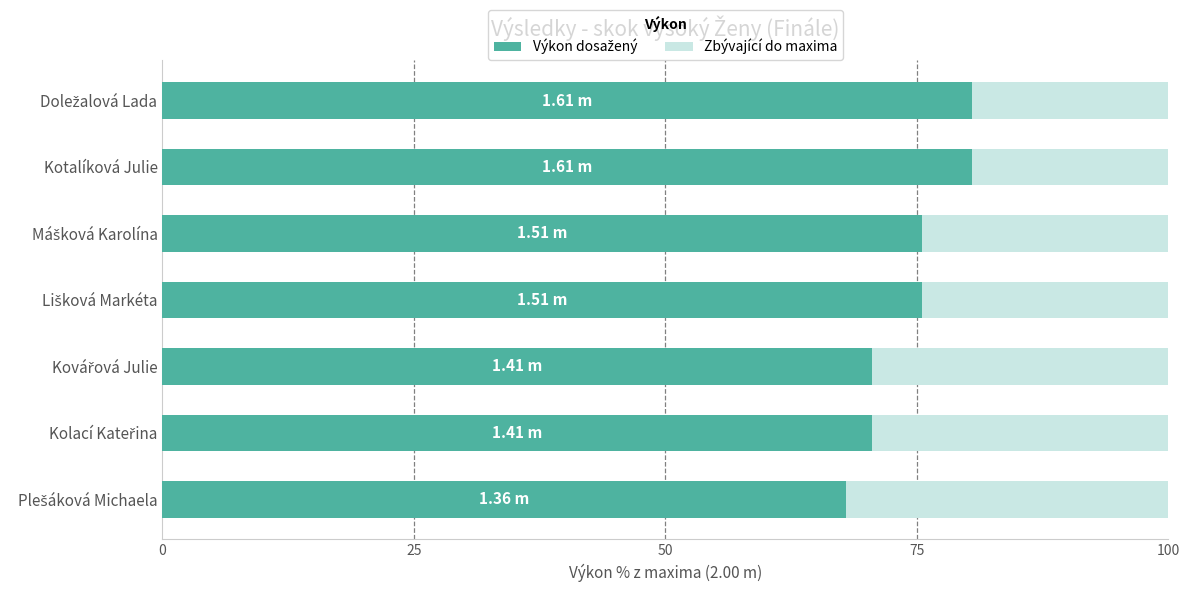

What is the difference between the second highest and second lowest values?

10.0